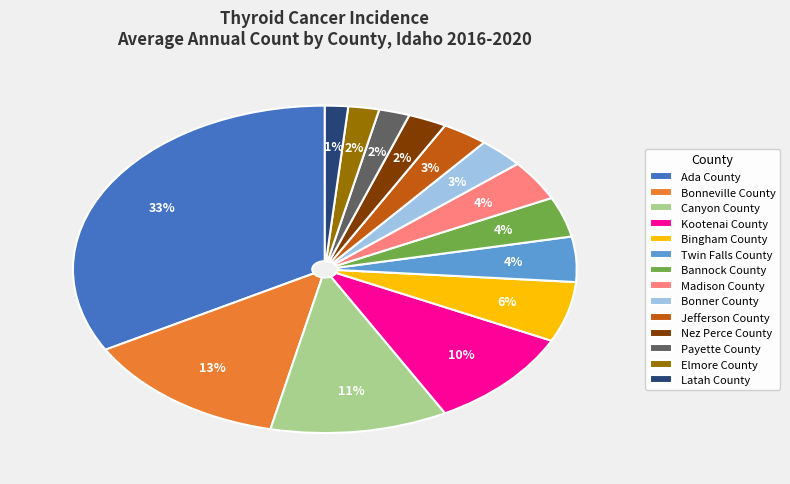

Which slice is the largest?

Ada County